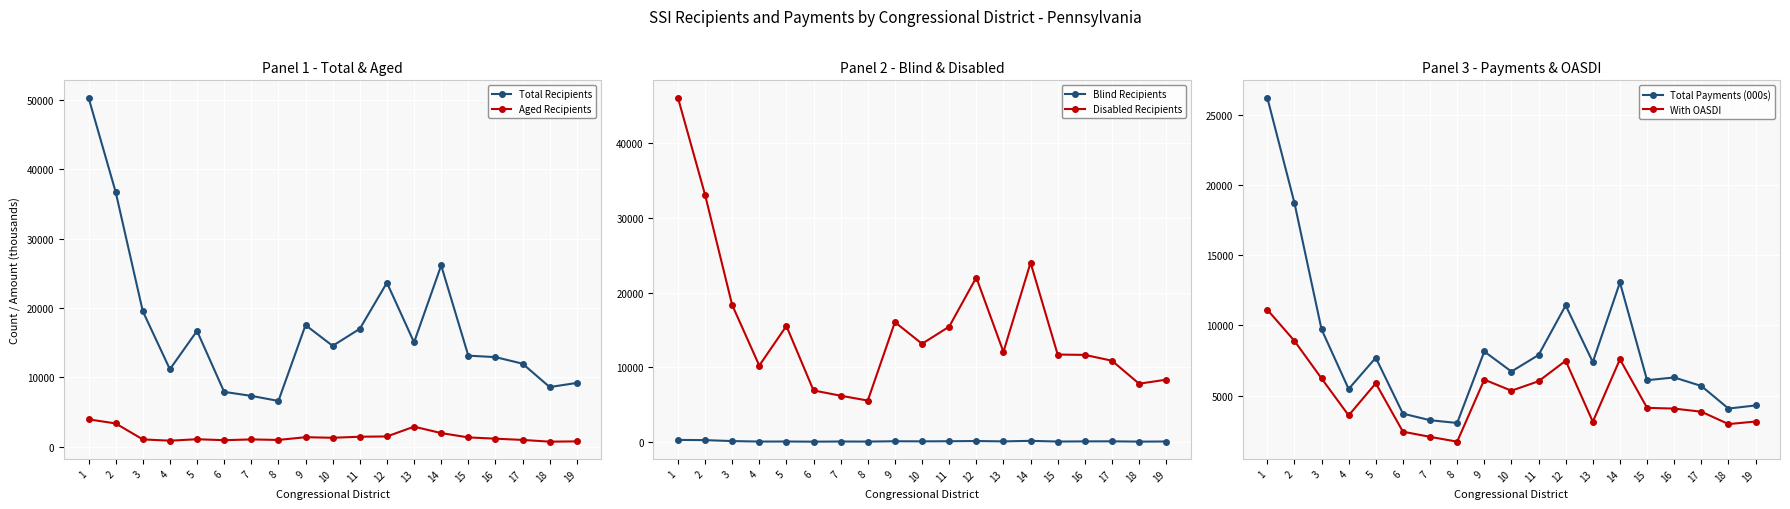

Which has a higher value, 1 or 8?

1